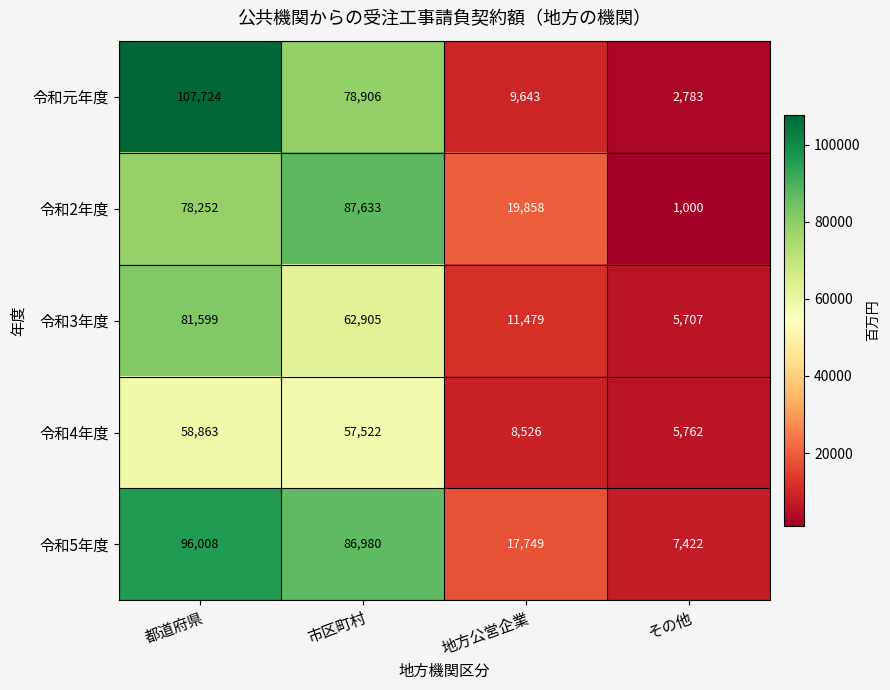

Where is 令和元年度 nearest to the value 55253?

市区町村